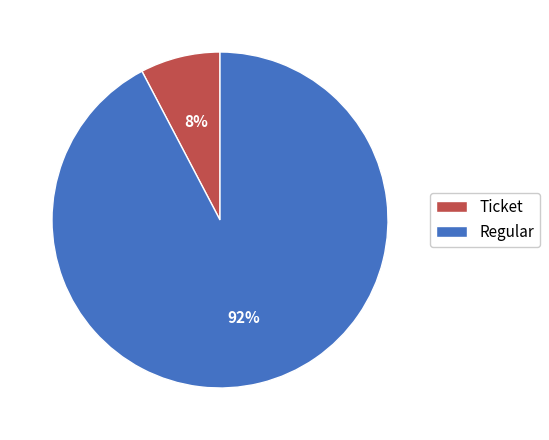

Rank the categories by value from lowest to highest.

Ticket, Regular